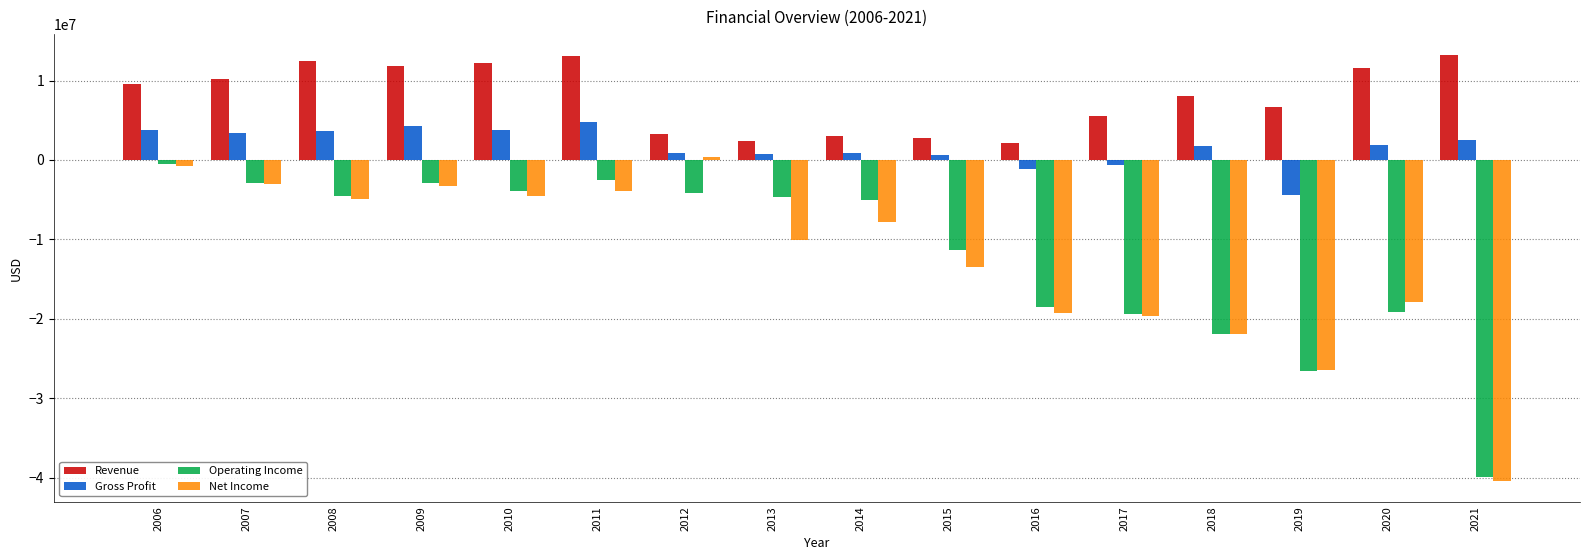

Read the Gross Profit value at 2008.

3700979